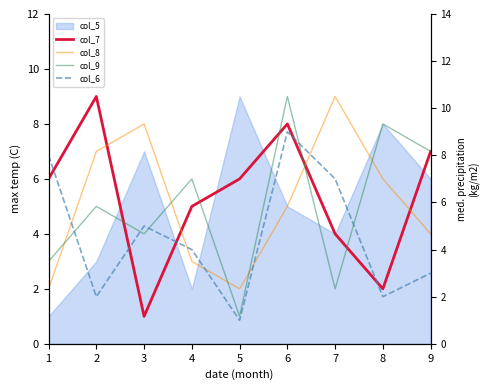

Where does the col_7 series first go above 6?

2